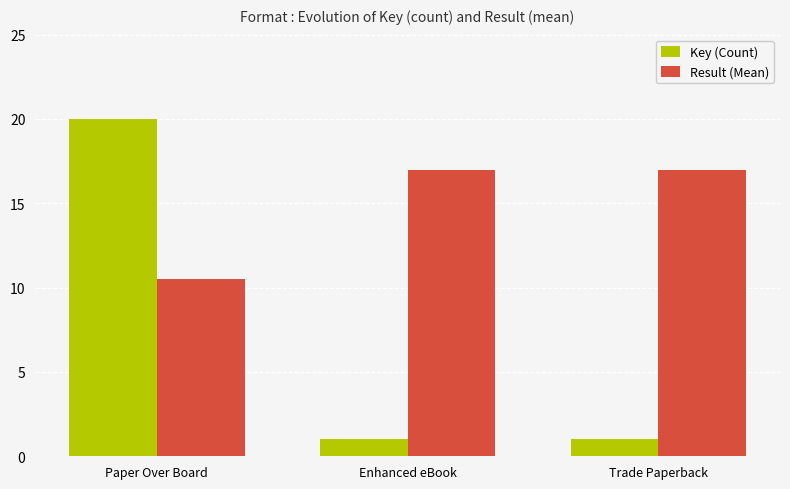

Reading left to right, extract all data points from this chart.

Key (Count): Paper Over Board=20.0	Enhanced eBook=1.0	Trade Paperback=1.0
Result (Mean): Paper Over Board=10.5	Enhanced eBook=17.0	Trade Paperback=17.0